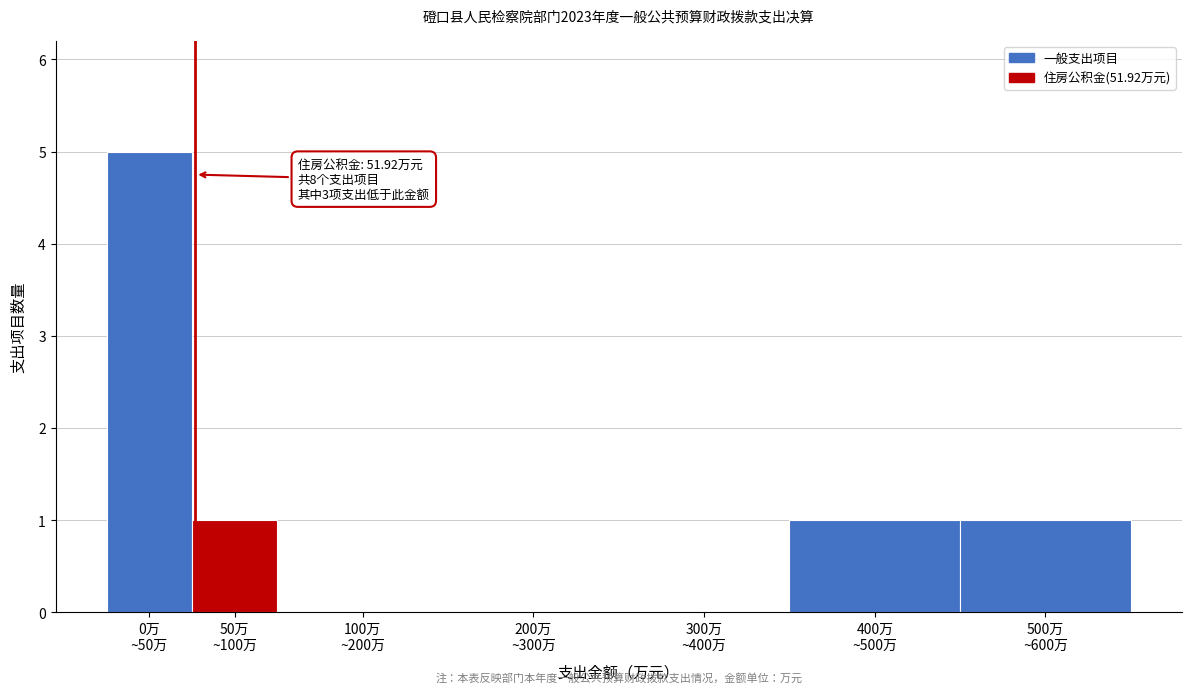

What is the sum of all values?

8